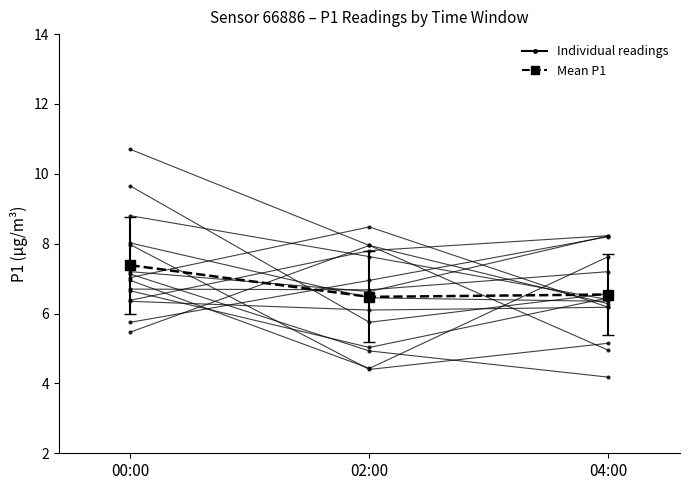

Which category has the lowest value across all series?

02:00